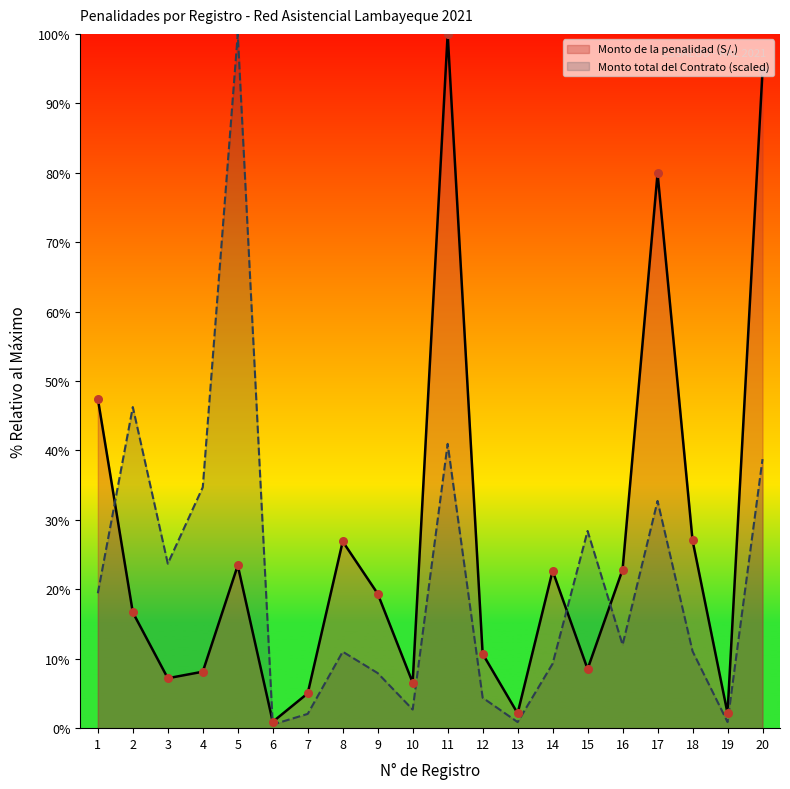

Is the value of Monto total del Contrato (scaled) at 9 greater than the value of Monto de la penalidad (S/.) at 9?

No